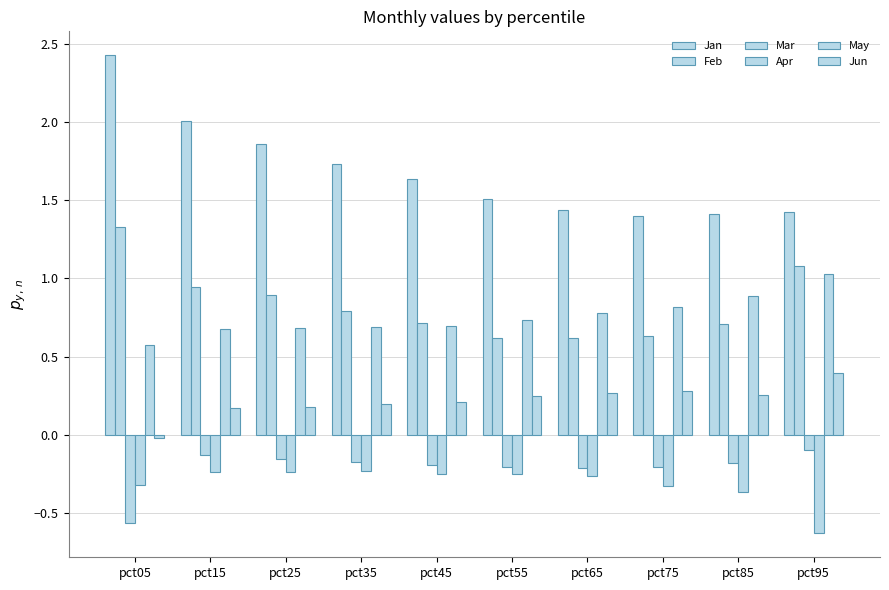

What is the average value of the Apr series?

-0.3